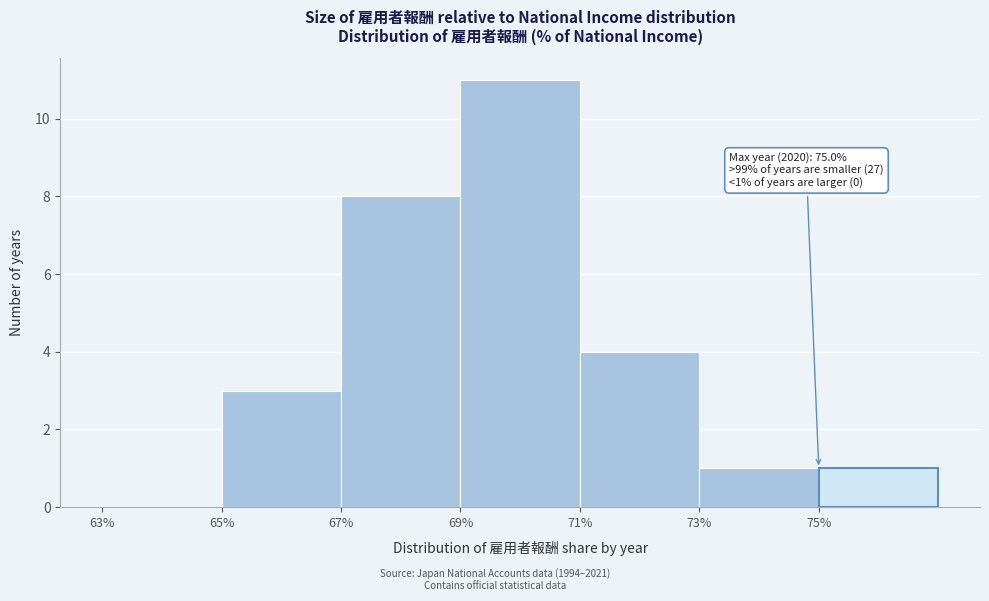

Over which range of the x-axis is the bar tallest?

69 to 71